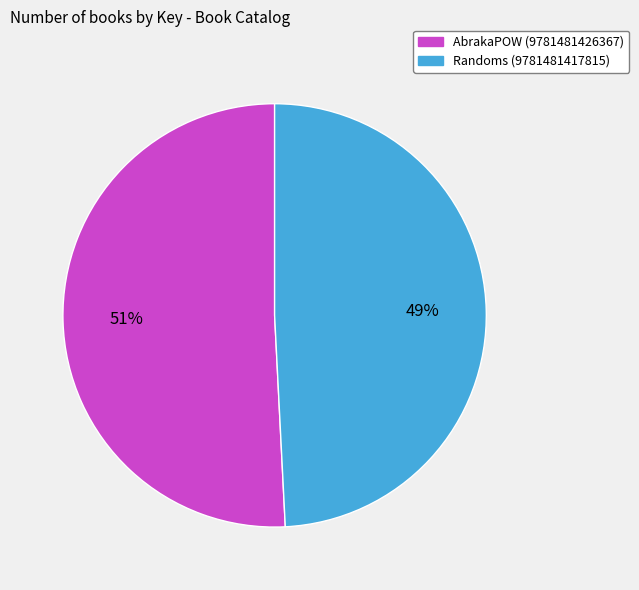

True or false: Randoms (9781481417815) accounts for 62% of the total.

False